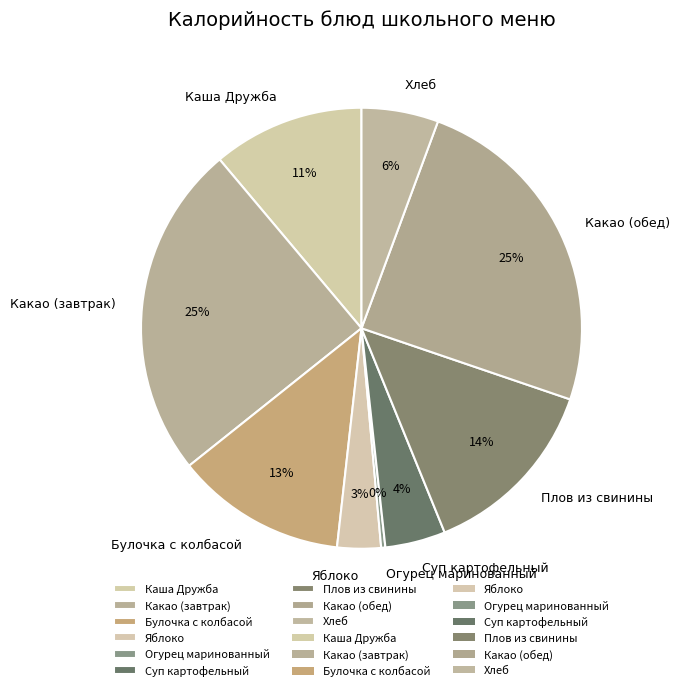

Which slice is the smallest?

Огурец маринованный